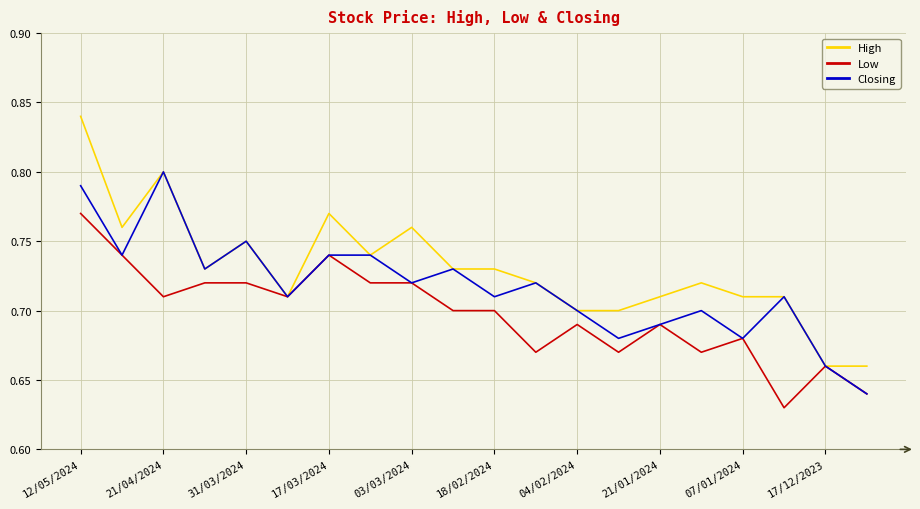

List the series in order of their peak value, lowest first.

Low, Closing, High